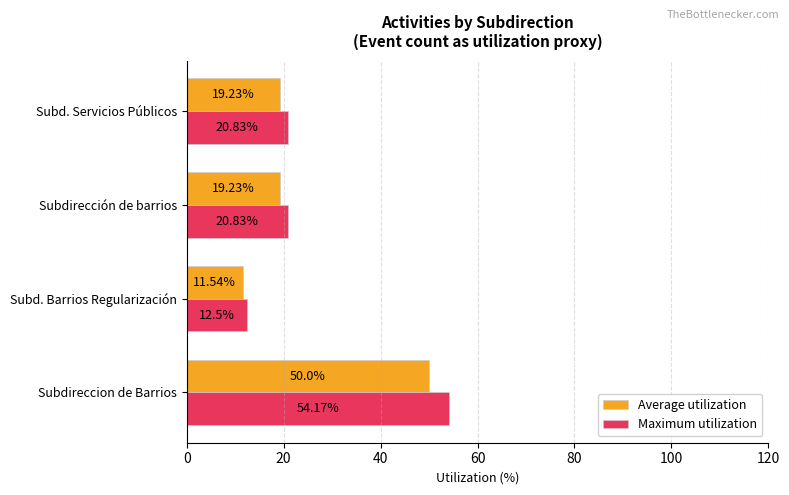

Rank the series by their maximum value, from highest to lowest.

Maximum utilization, Average utilization